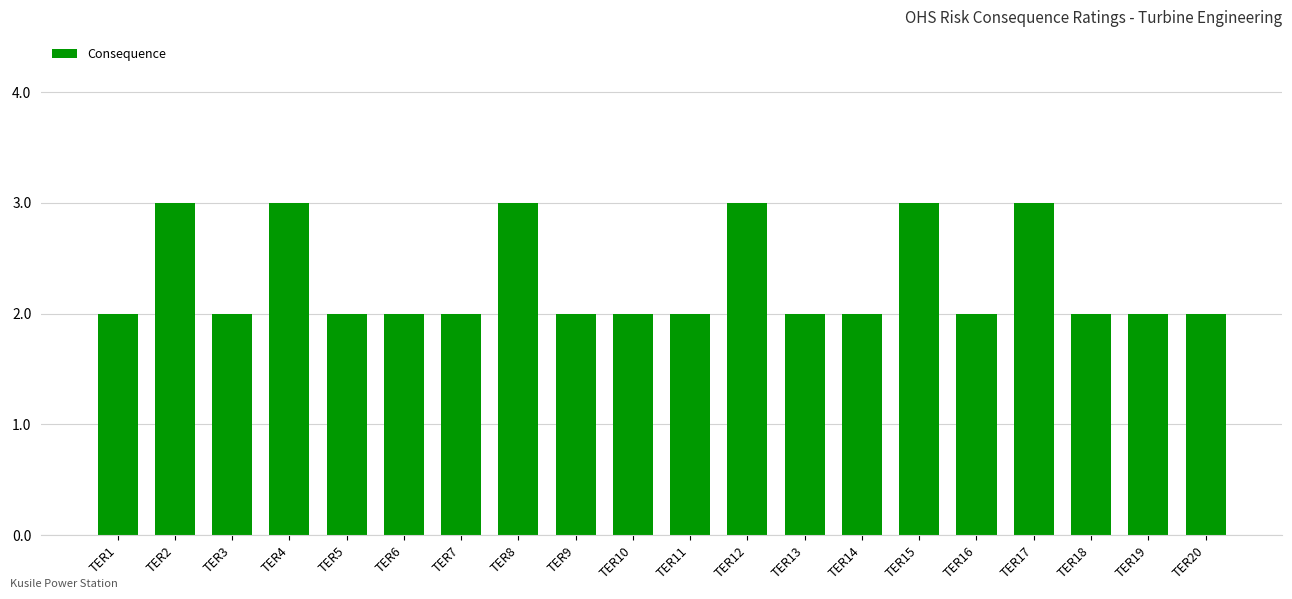

Count the values in the range 2 to 3.

20